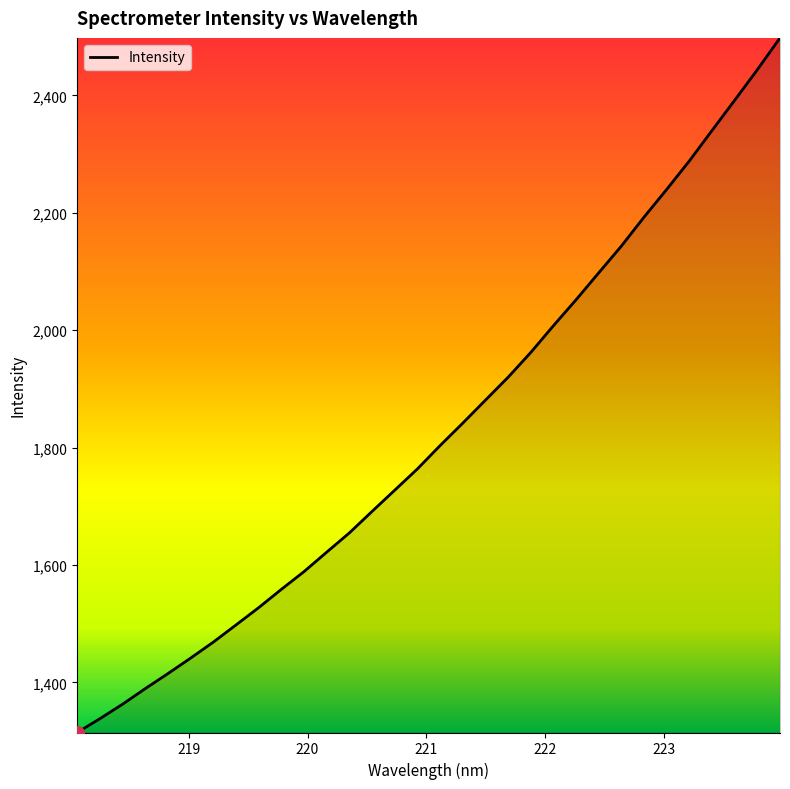

True or false: the data has more than 2 interior local peaks.

False